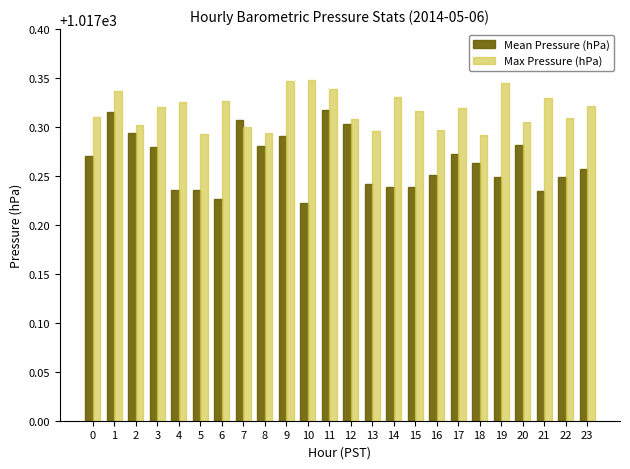

What are all the series names shown in the legend?

Mean Pressure (hPa), Max Pressure (hPa)